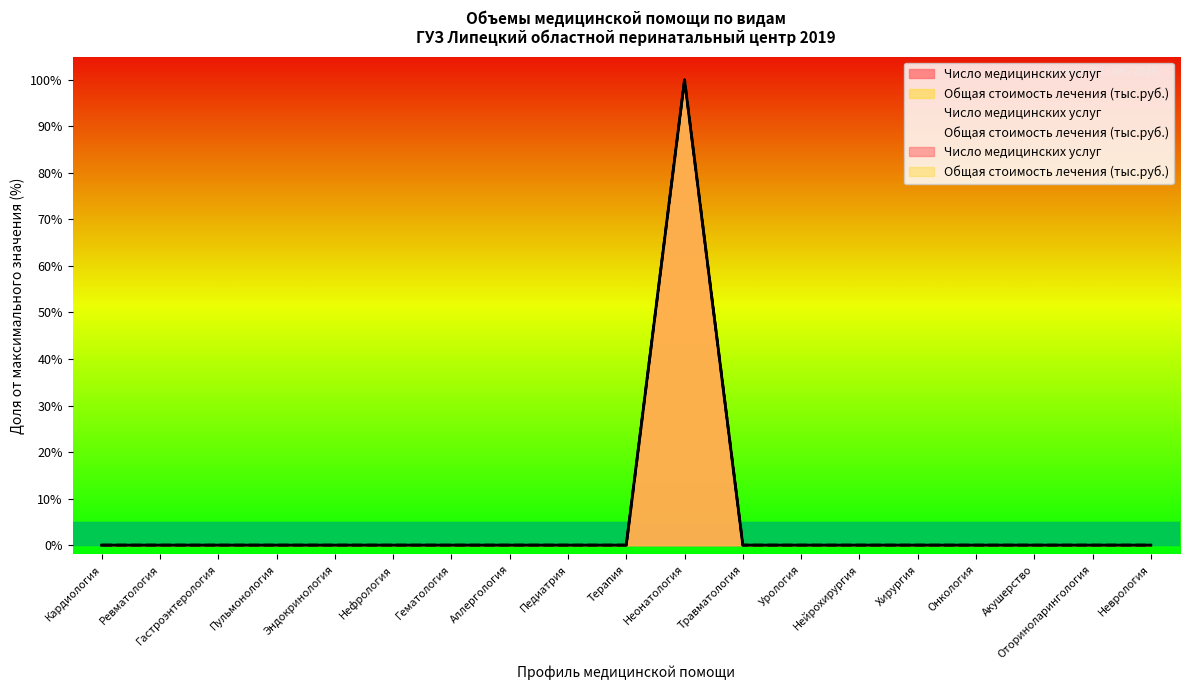

List the labels in order of Общая стоимость лечения (тыс.руб.) value, smallest first.

Кардиология, Ревматология, Гастроэнтерология, Пульмонология, Эндокринология, Нефрология, Гематология, Аллергология, Педиатрия, Терапия, Травматология, Урология, Нейрохирургия, Хирургия, Онкология, Акушерство, Оториноларингология, Неврология, Неонатология